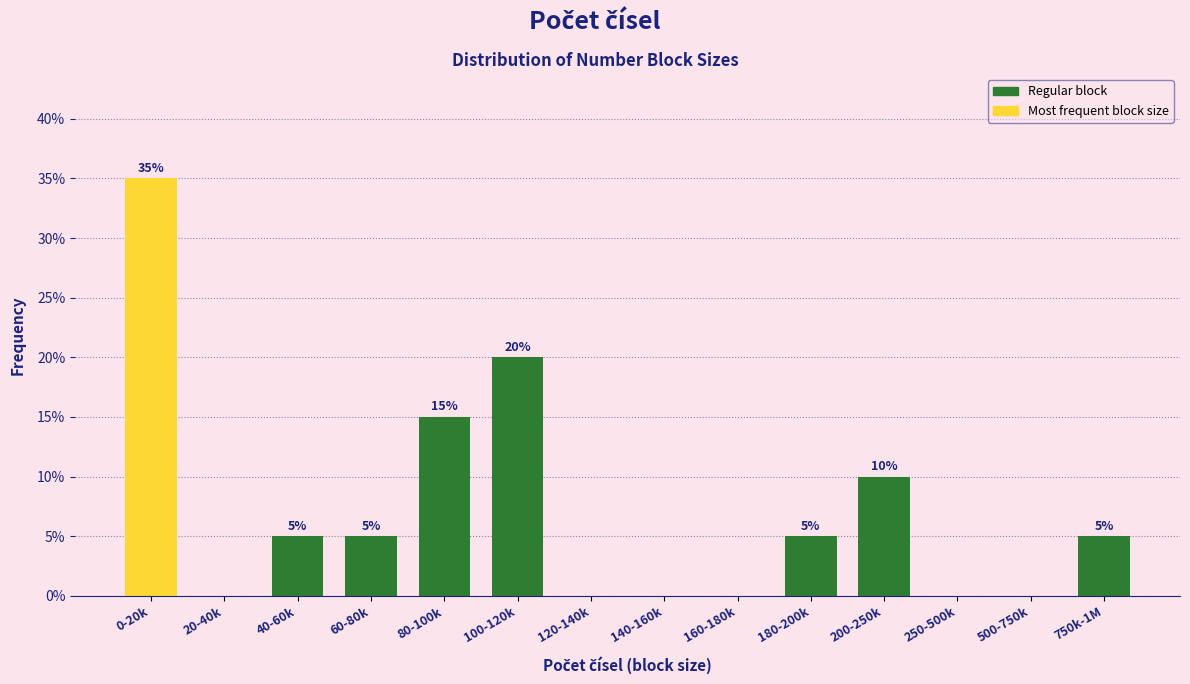

Reading right to left, extract all data points from this chart.

750k-1M=5	500-750k=0	250-500k=0	200-250k=10	180-200k=5	160-180k=0	140-160k=0	120-140k=0	100-120k=20	80-100k=15	60-80k=5	40-60k=5	20-40k=0	0-20k=35